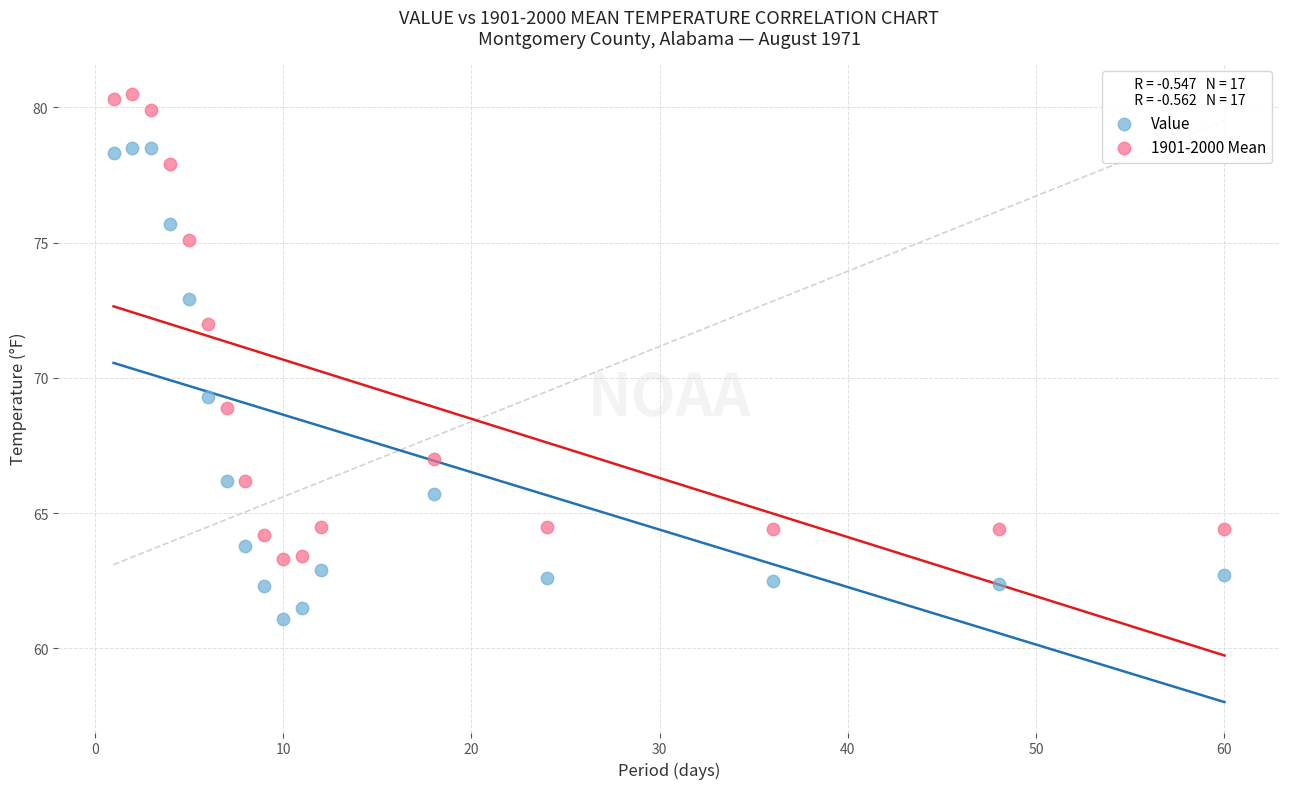

Which series has the widest spread of Y values?

Value